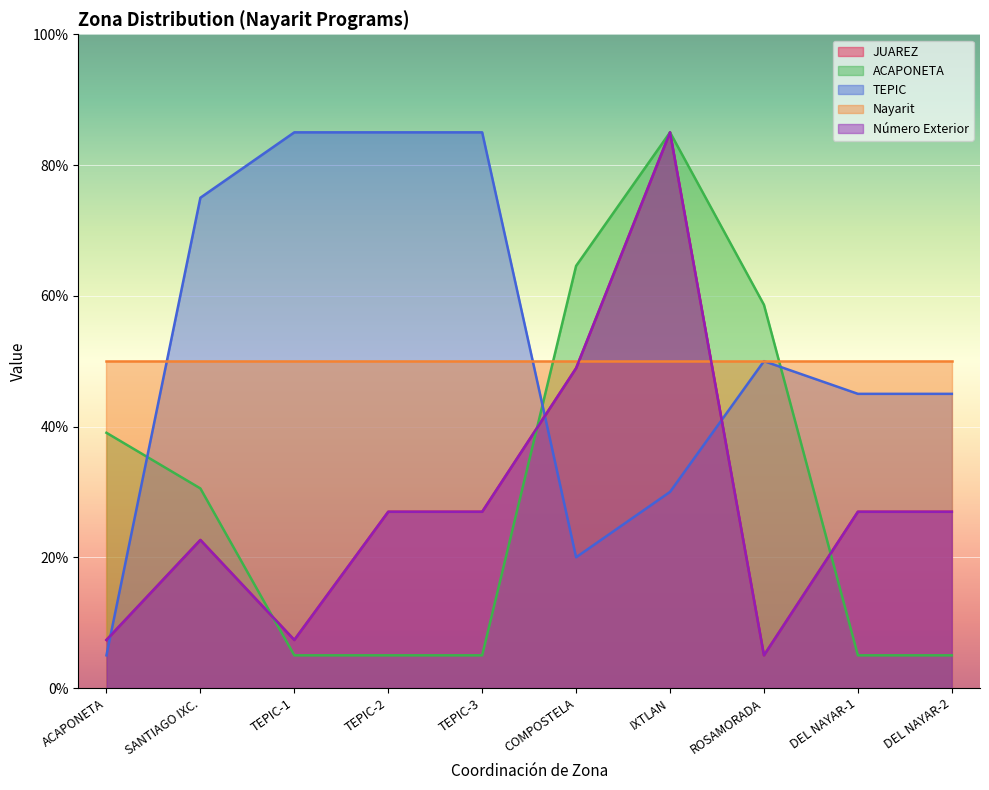

Is the value of ACAPONETA at IXTLAN greater than the value of TEPIC at ROSAMORADA?

Yes